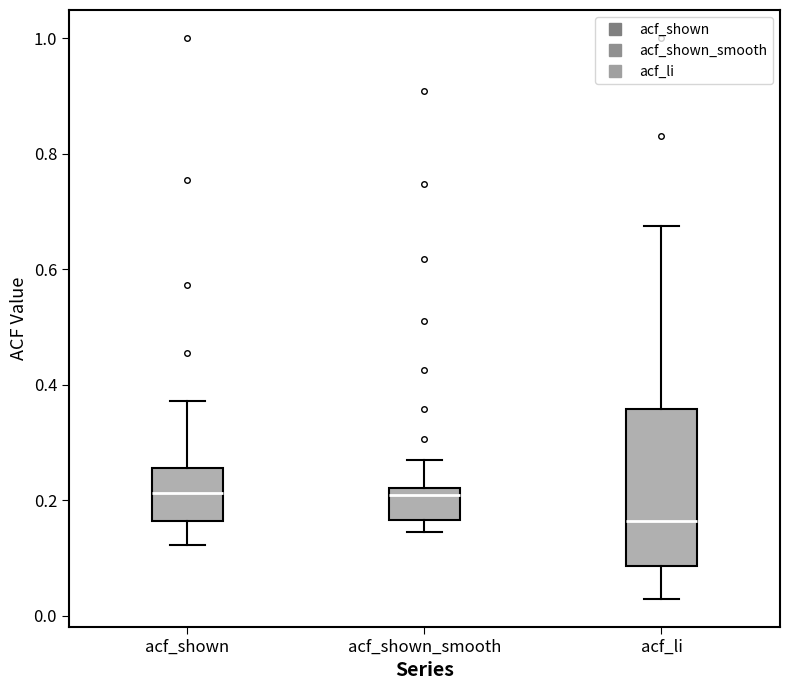

Which box is the tallest, from its lower edge to its upper edge?

acf_li